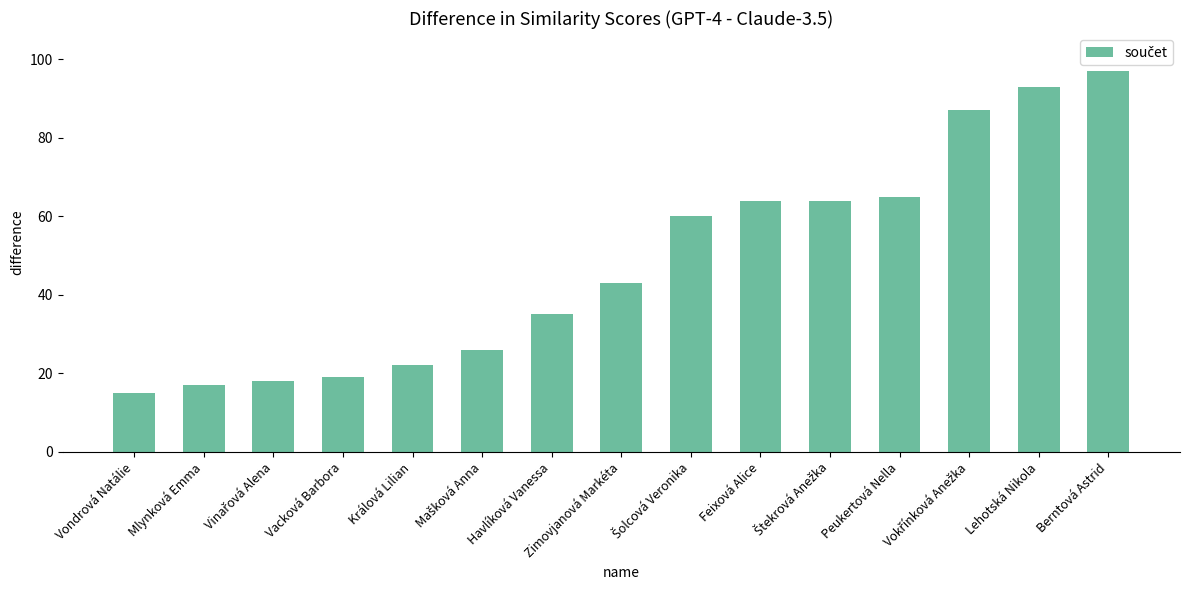

Which category has the lowest value across all series?

Vondrová Natálie